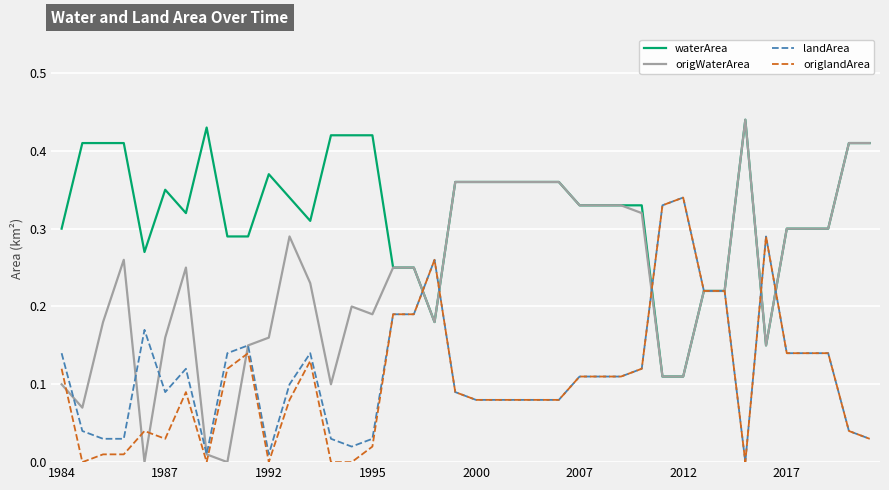

Which series has the widest spread of values?

origWaterArea